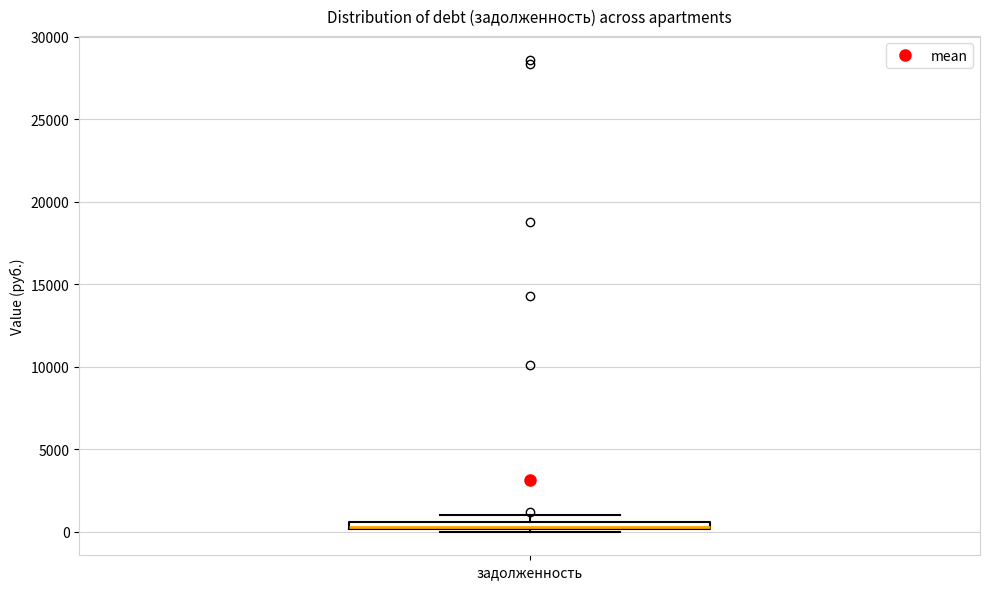

Where is the upper edge of the box for задолженность on the y-axis? The values are not printed on the chart, so give them approximately, as read against the axis.

500